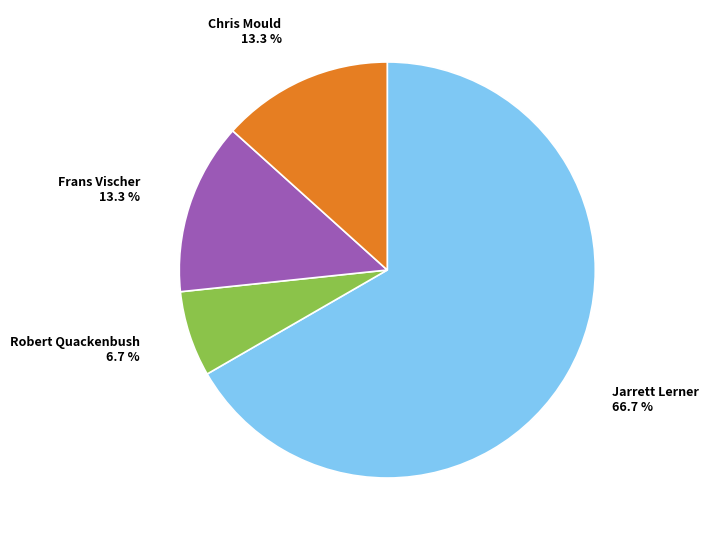

Is there any slice that represents more than half of the pie?

Yes